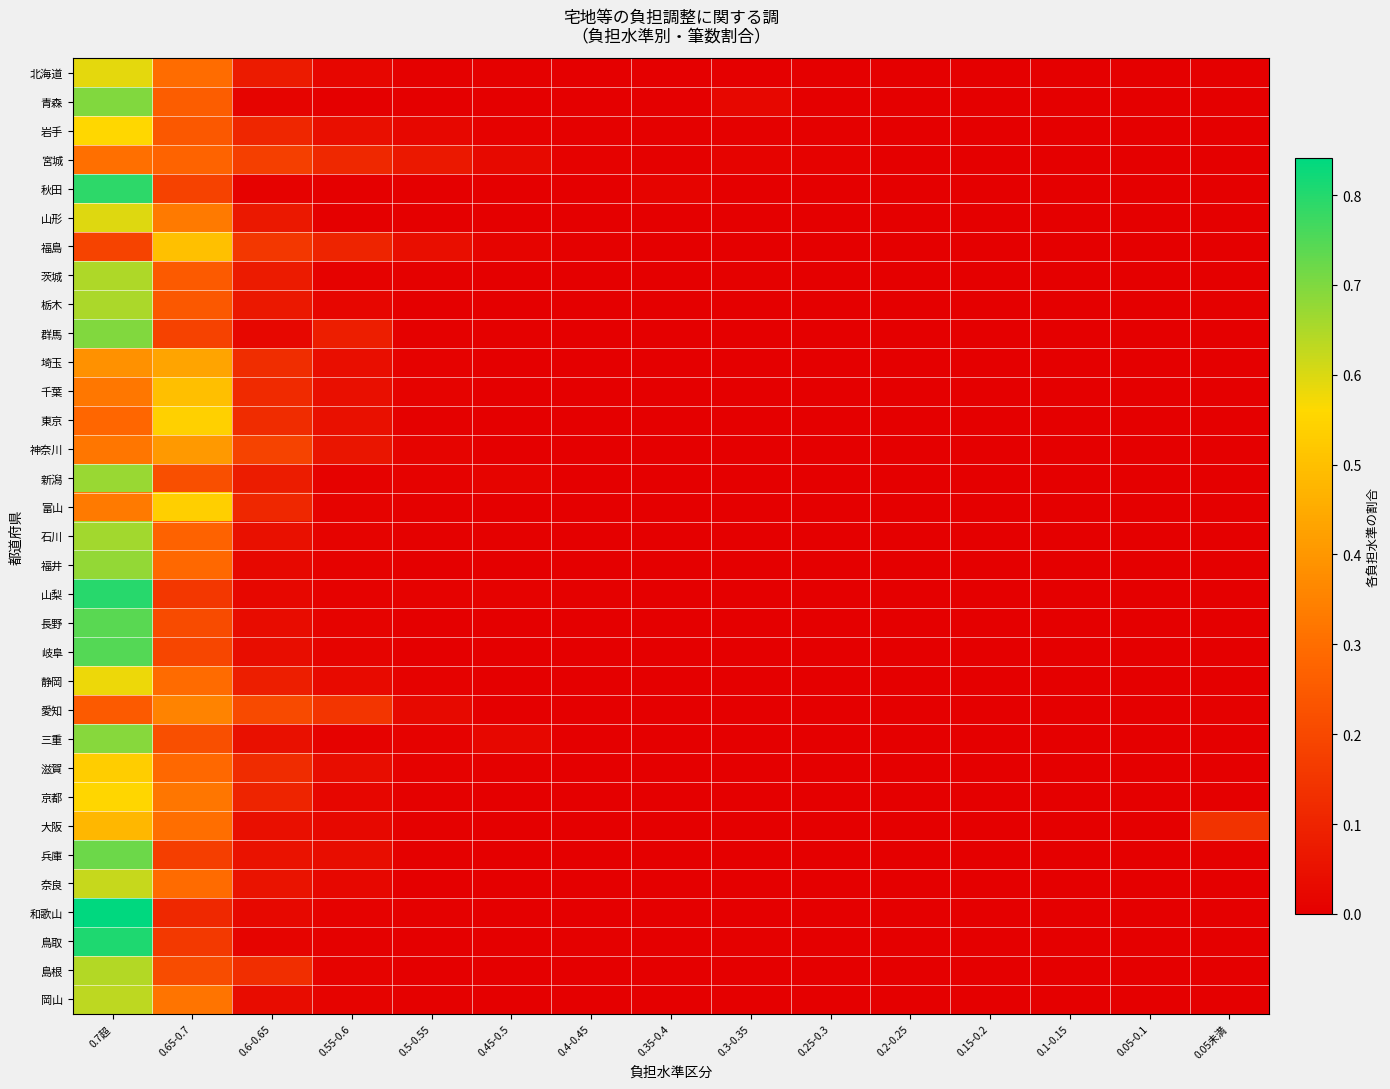

How many categories are shown in the chart?

15